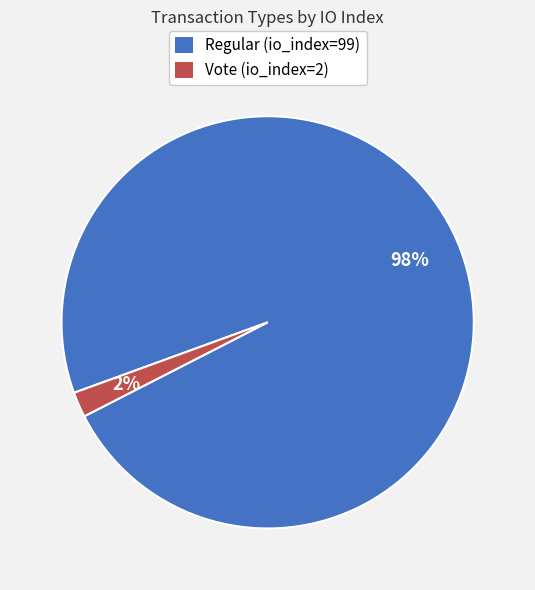

What is the smallest slice in the pie chart?

Vote (io_index=2)